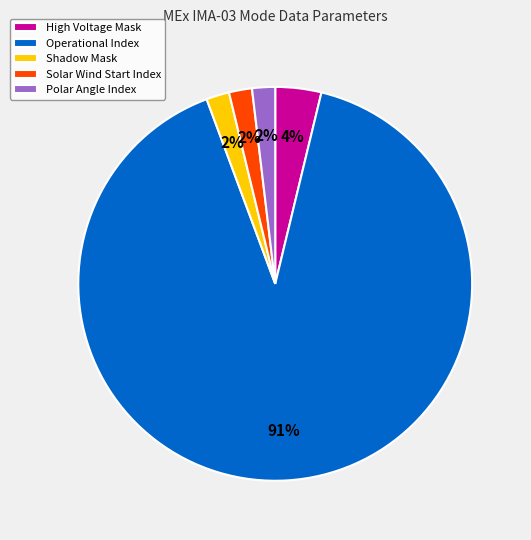

Which category has the biggest portion of the pie?

Operational Index